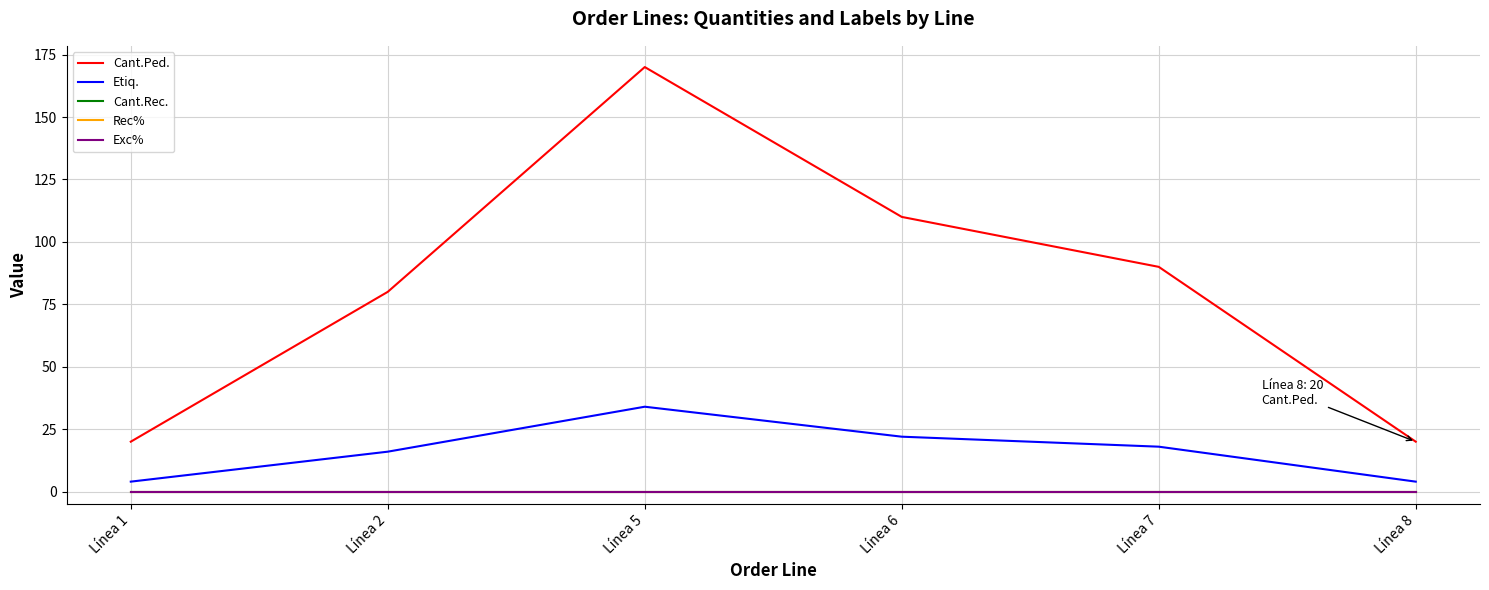

What is the spread (max minus min) of values at Línea 5?

170